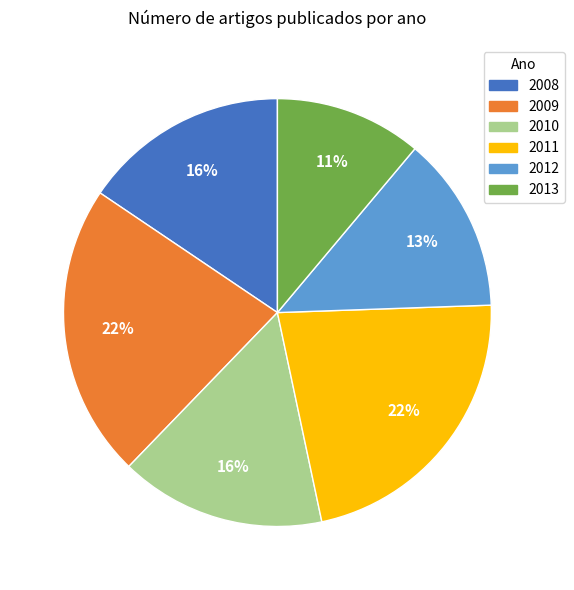

To the nearest percent, what is the combined percentage of 2013 and 2008?

27%